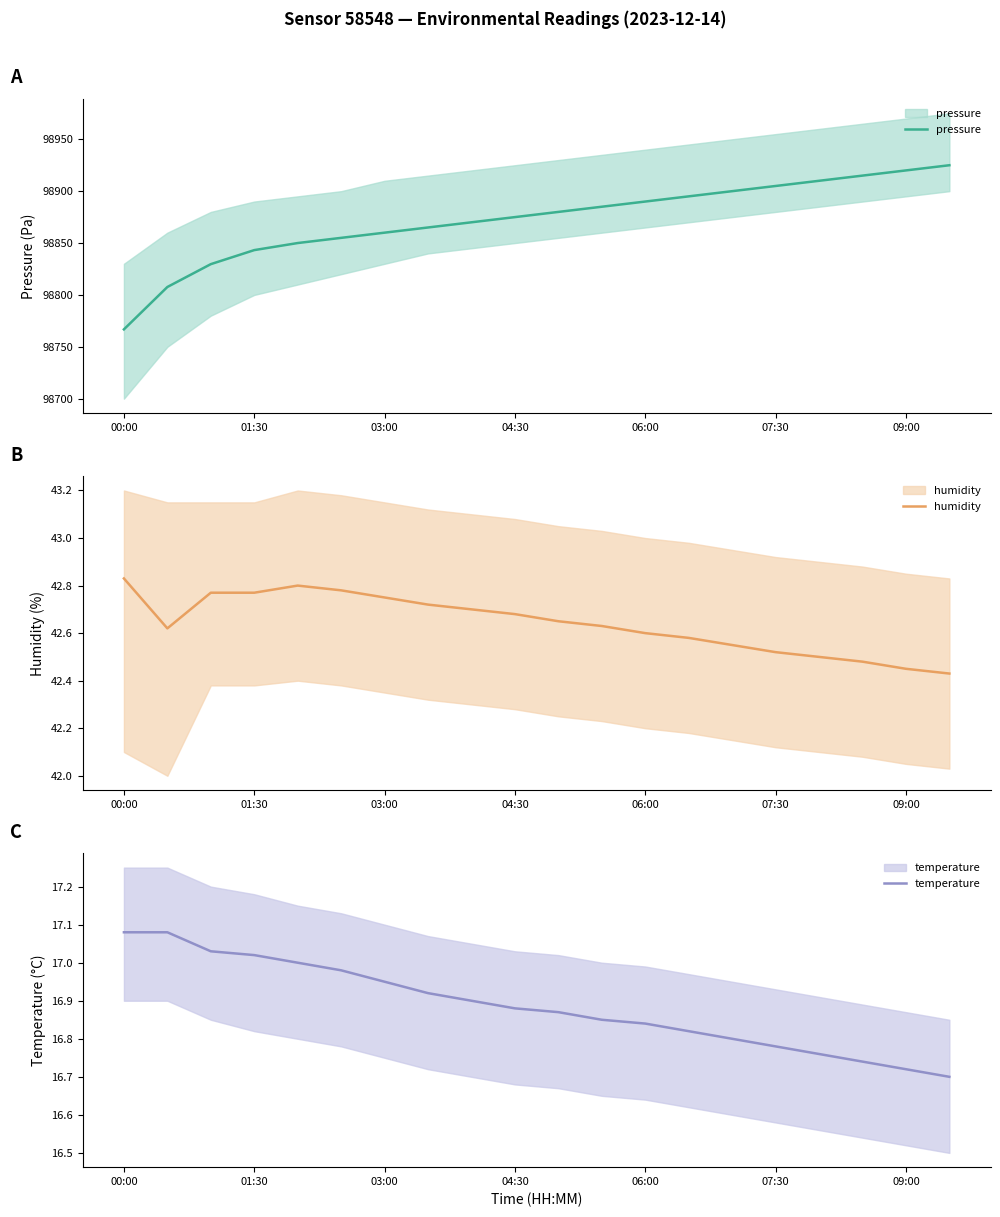

What is the maximum value shown in the chart?

98925.0